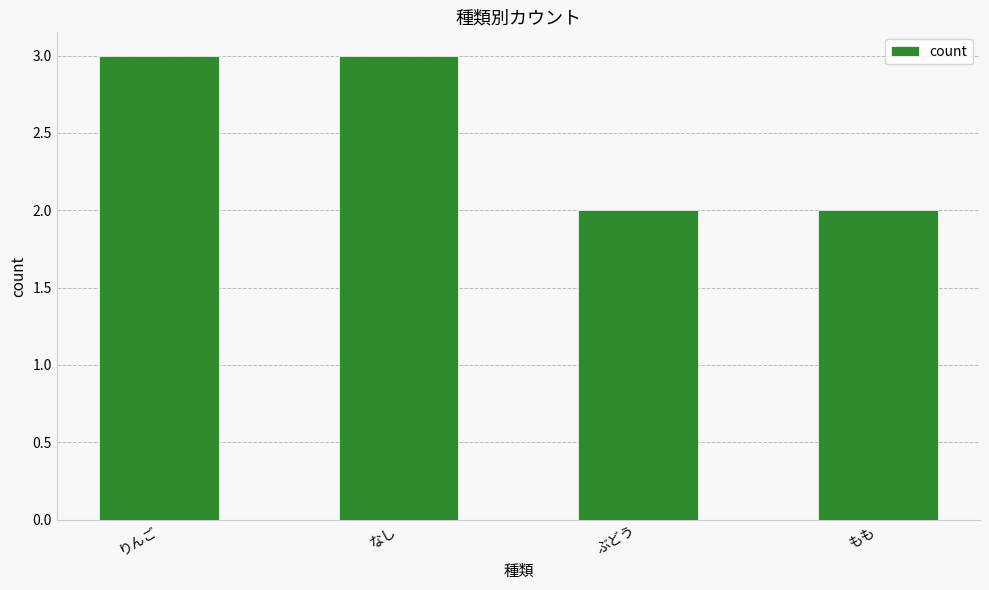

What is the label of the 3rd bar from the left?

ぶどう